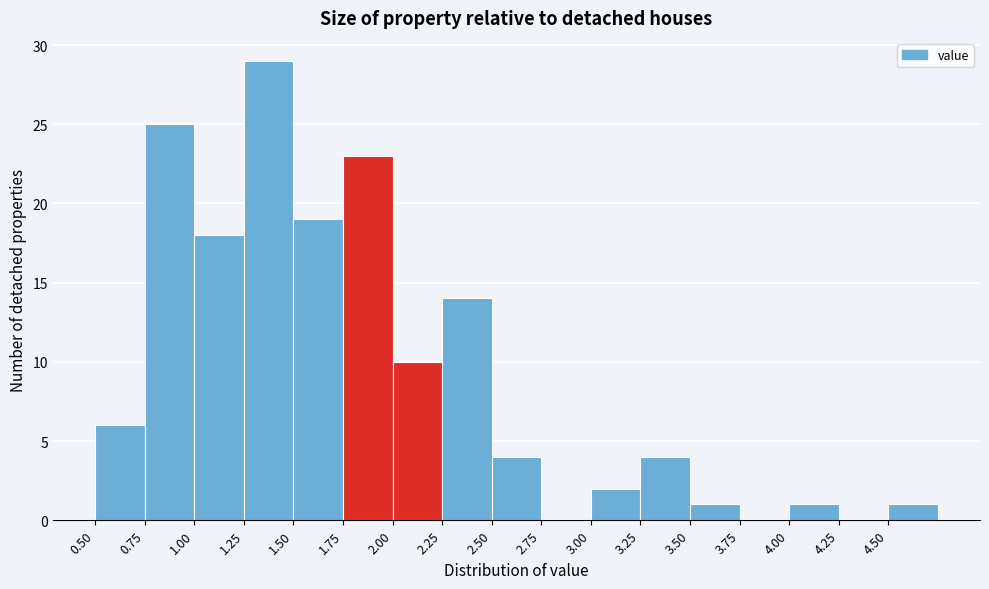

Reading left to right, list every bar in this chart as the range it spans on the x-axis followed by its height. The values are not printed on the chart, so give them approximately, as read against the axis.

0.50 to 0.75: 6
0.75 to 1.00: 25
1.00 to 1.25: 18
1.25 to 1.50: 29
1.50 to 1.75: 19
1.75 to 2.00: 23
2.00 to 2.25: 10
2.25 to 2.50: 14
2.50 to 2.75: 4
2.75 to 3.00: 0
3.00 to 3.25: 2
3.25 to 3.50: 4
3.50 to 3.75: 1
3.75 to 4.00: 0
4.00 to 4.25: 1
4.25 to 4.50: 0
4.50 to 4.75: 1